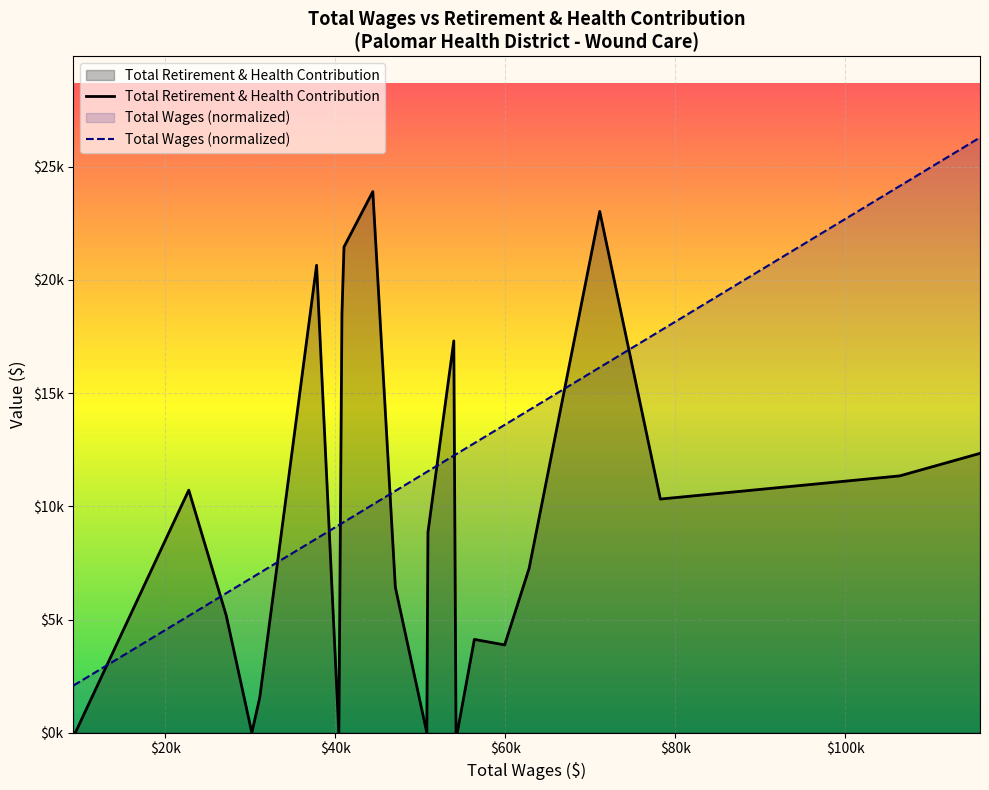

What is the average value of the Total Retirement & Health Contribution series?

8617.9